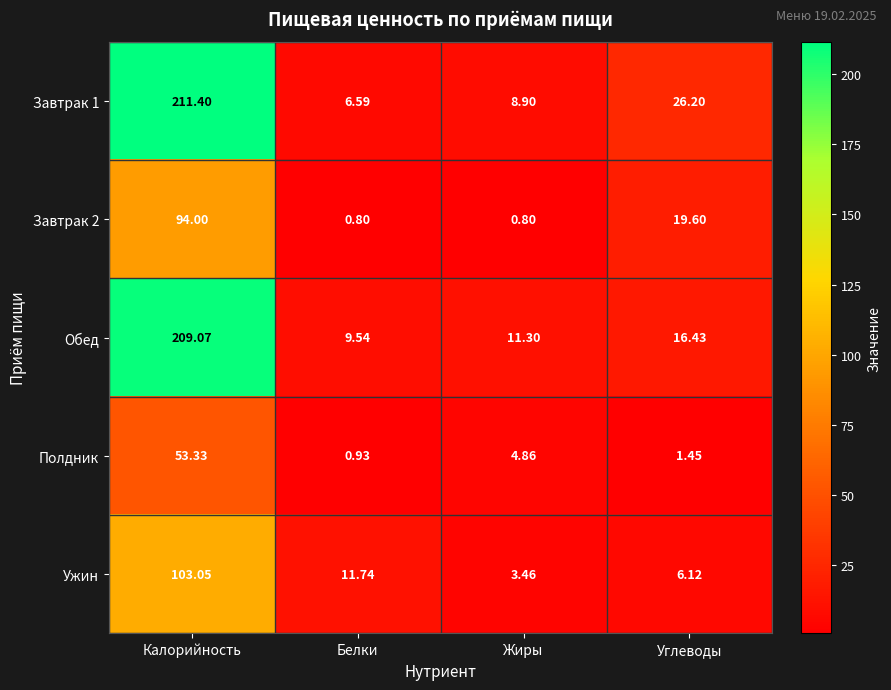

List the labels in order of Обед value, largest first.

Калорийность, Углеводы, Жиры, Белки